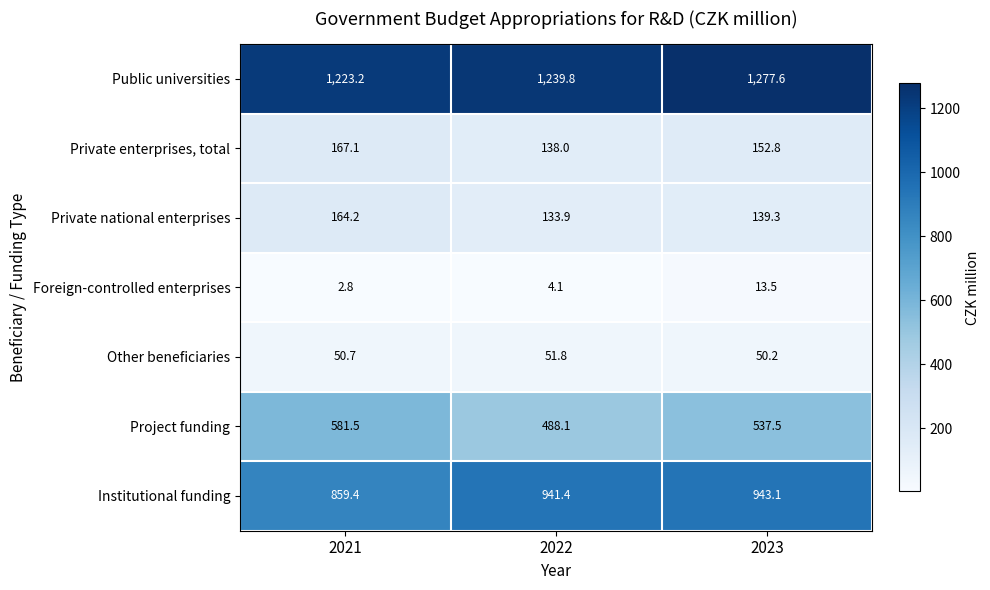

How many data points does each series have?

3